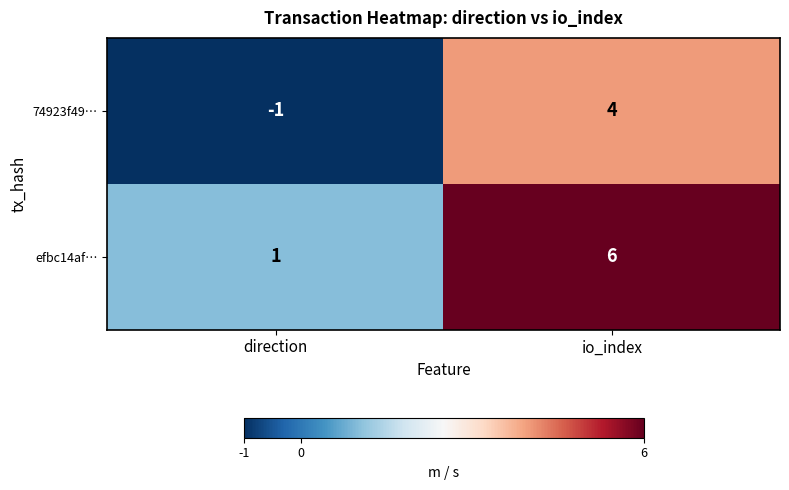

The value of efbc14af… at direction is 0. True or false?

False